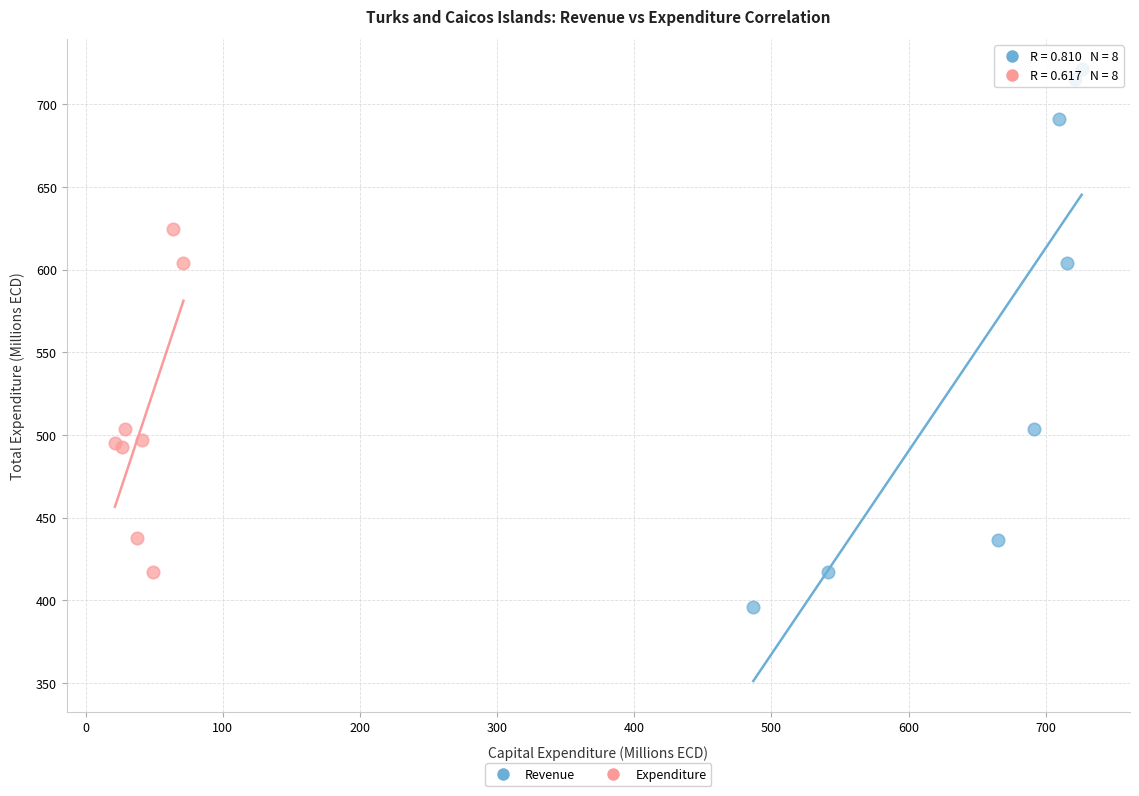

Which series has the largest Y range (max minus min)?

Revenue